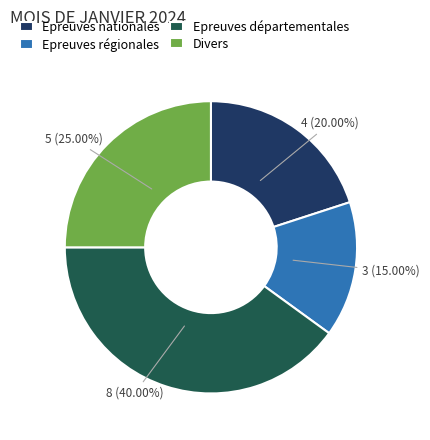

What percentage is the Epreuves nationales slice, to the nearest percent?

20%